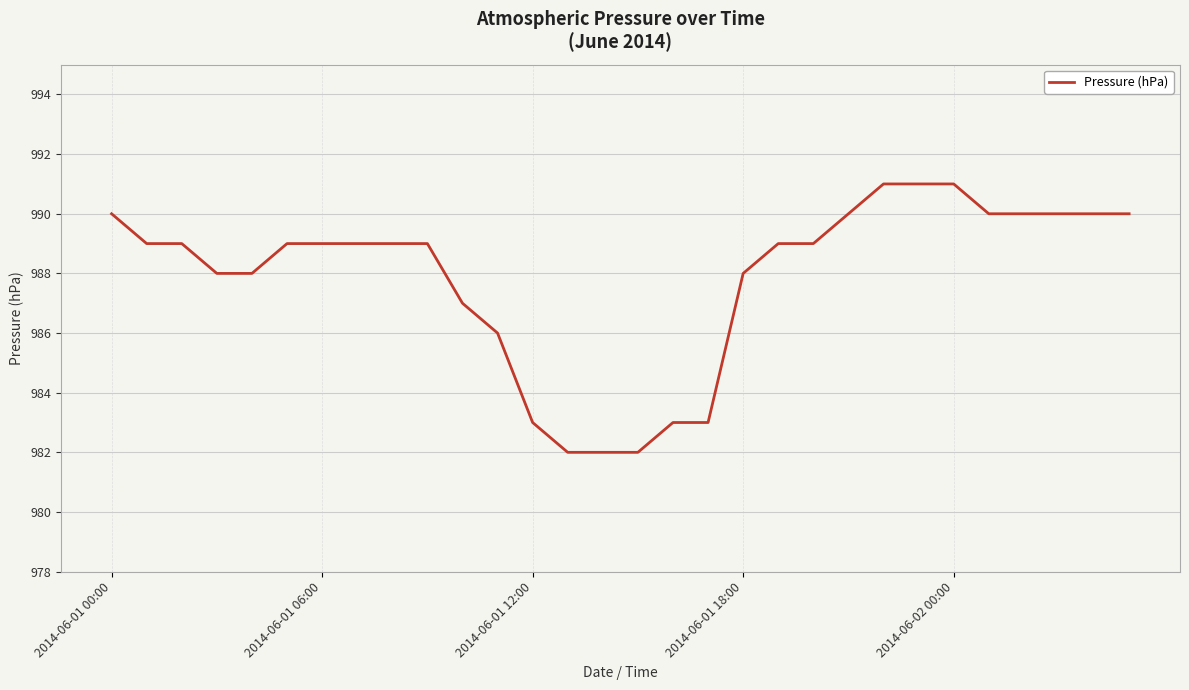

What is the difference between the maximum and minimum values?

9